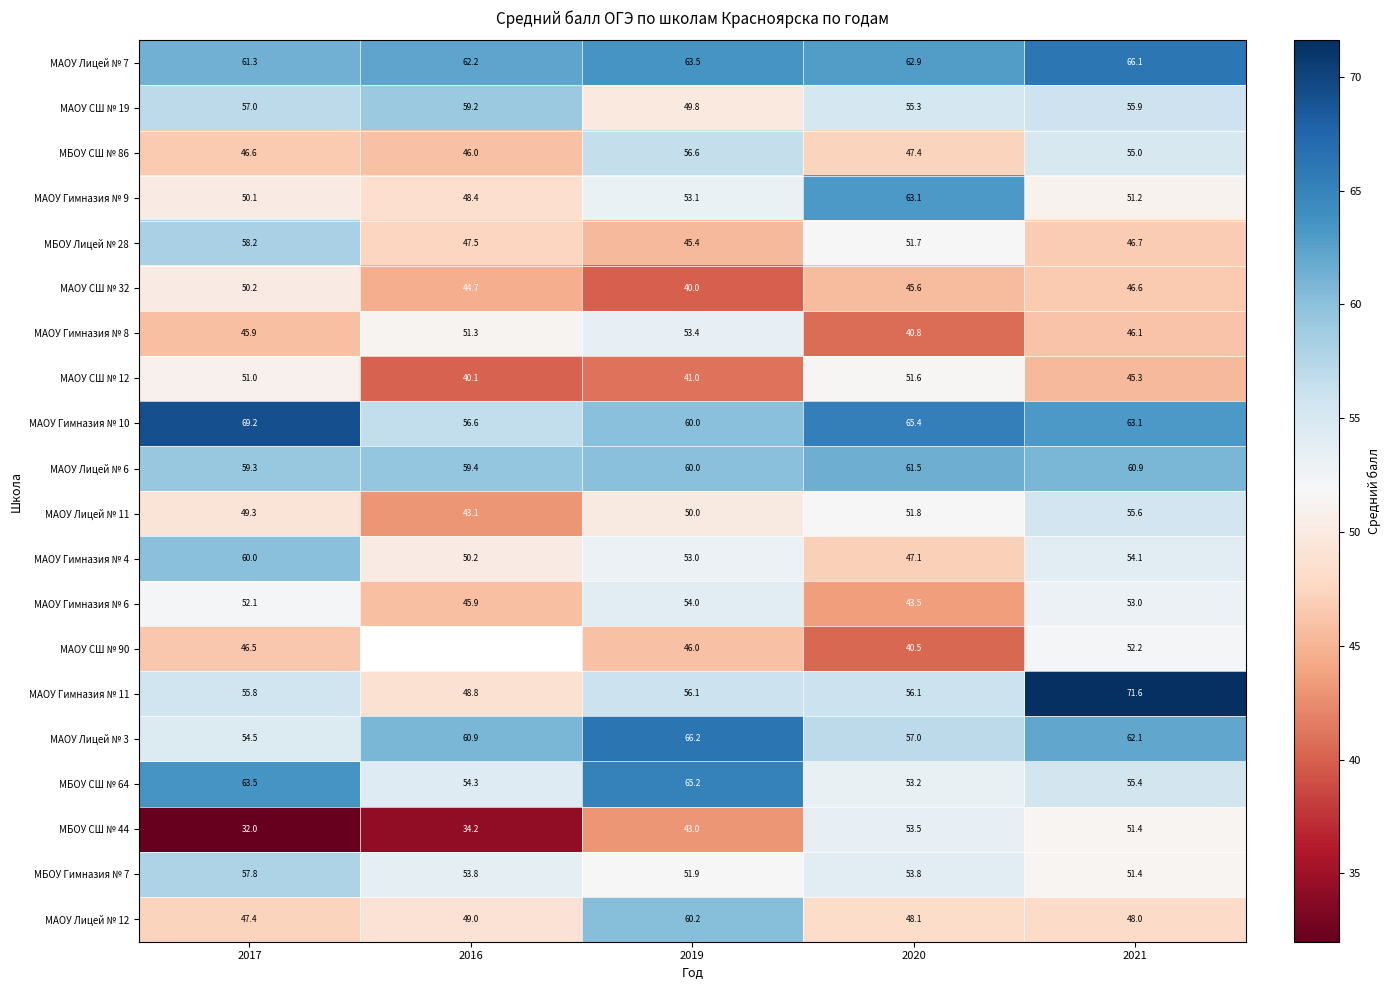

Is the value of МАОУ Лицей № 11 at 2021 greater than the value of МАОУ СШ № 12 at 2020?

Yes